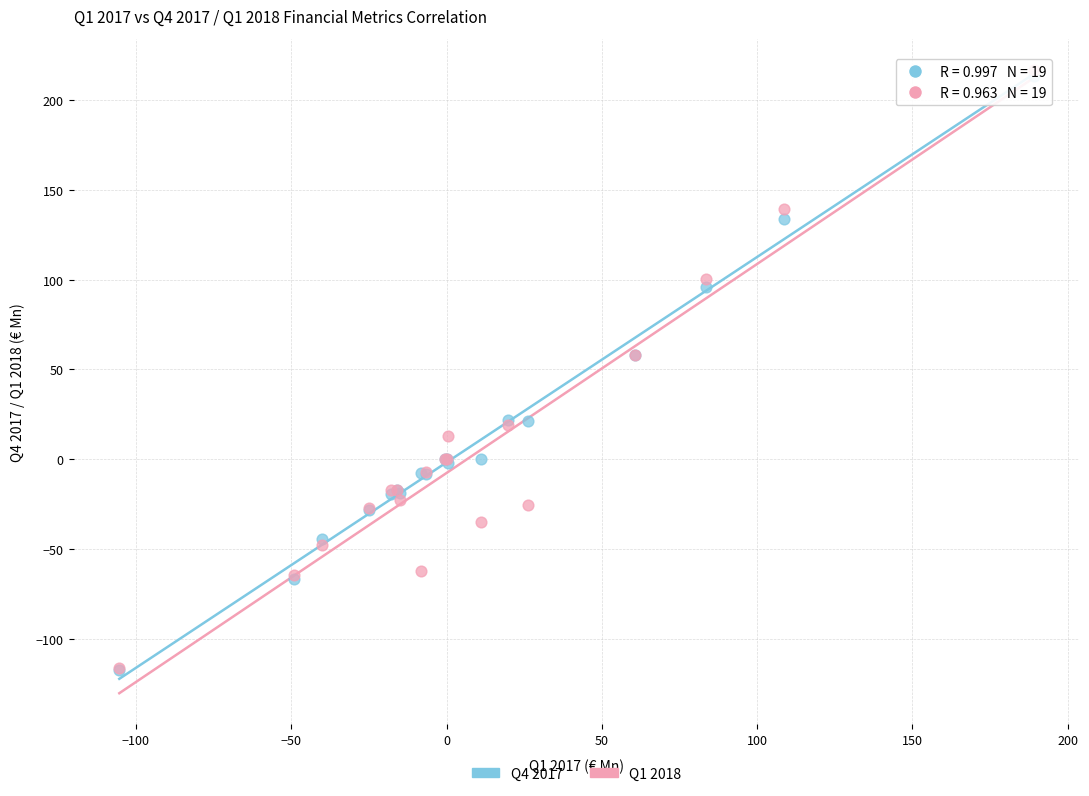

What are all the series names shown in the legend?

Q4 2017, Q1 2018